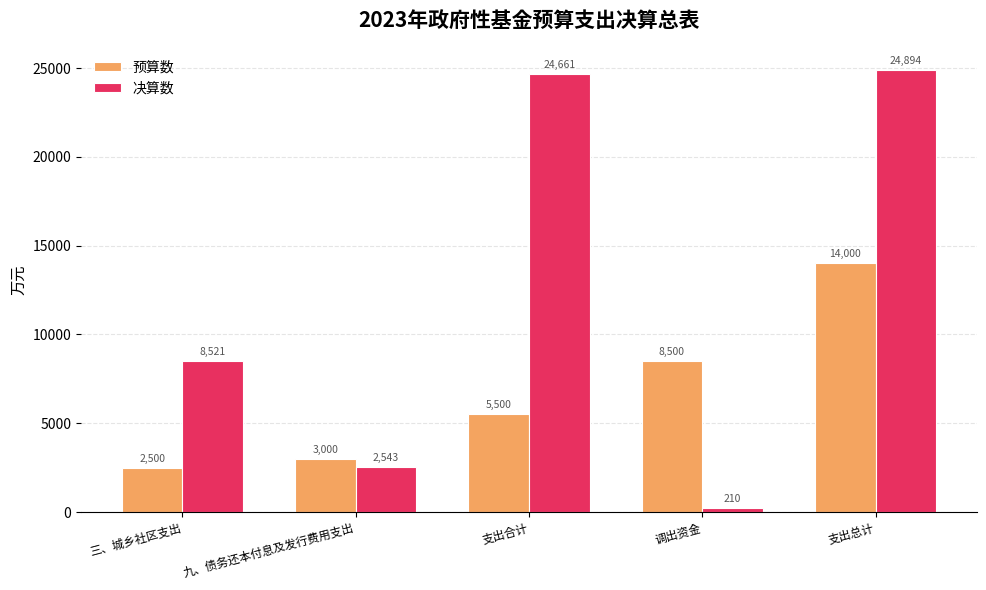

How many bars are there in each group?

2